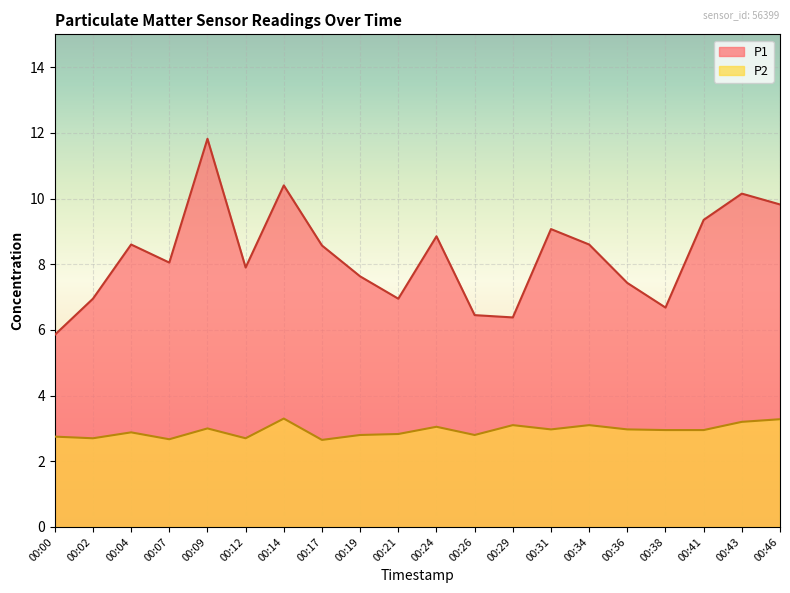

Count the number of categories in the chart.

20